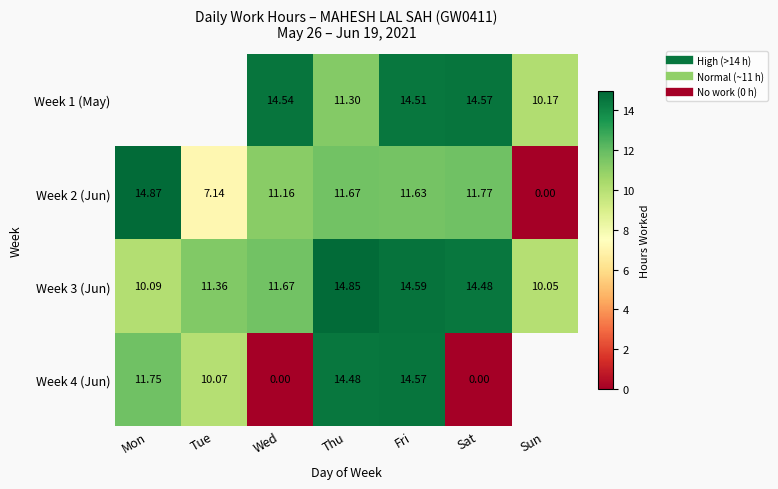

Which series has the widest spread of values?

Week 2 (Jun)